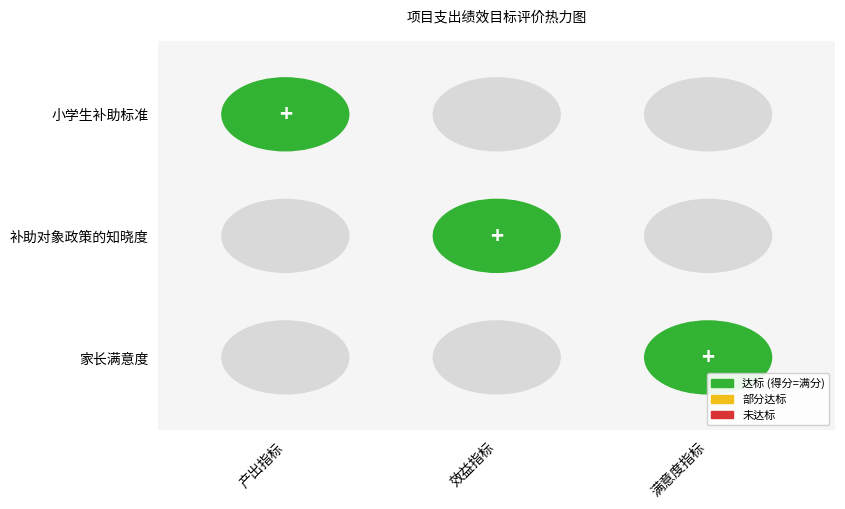

What is the difference between the maximum and minimum values in the 家长满意度 series?

40